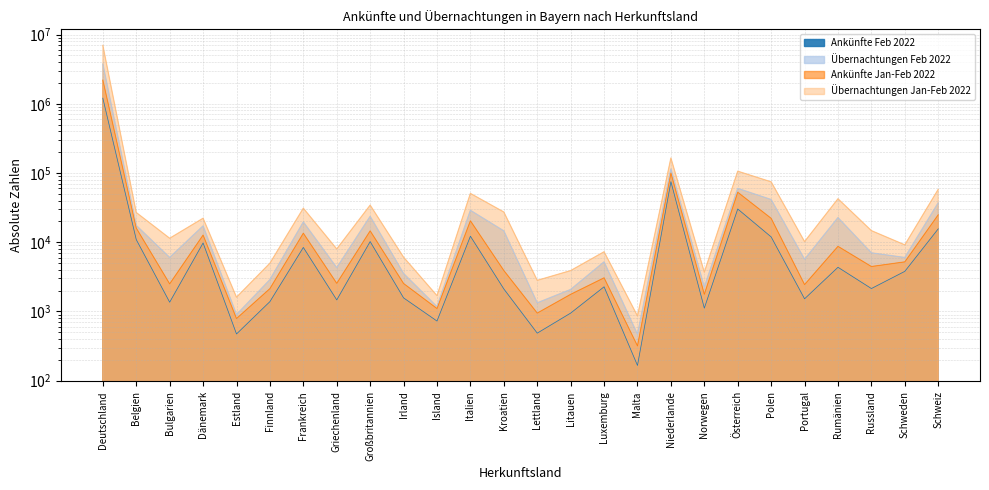

At which category does Ankünfte Feb 2022 reach its first local valley?

Bulgarien